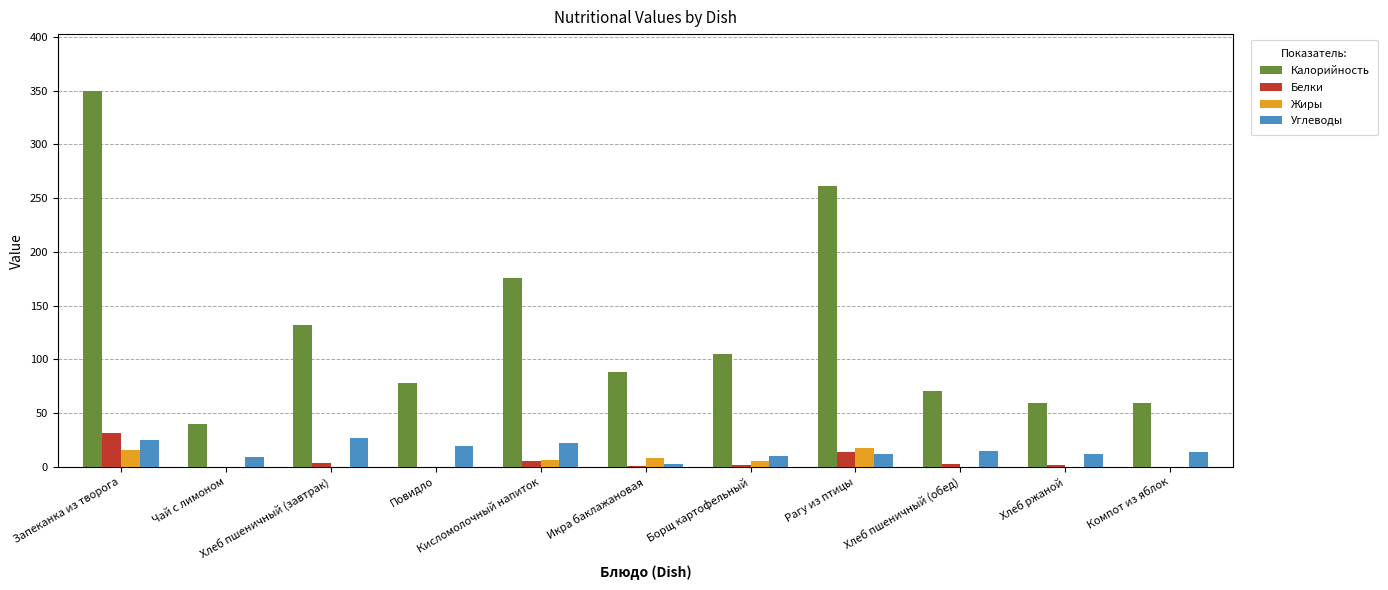

What is the total value across all series at Кисломолочный напиток?

211.4